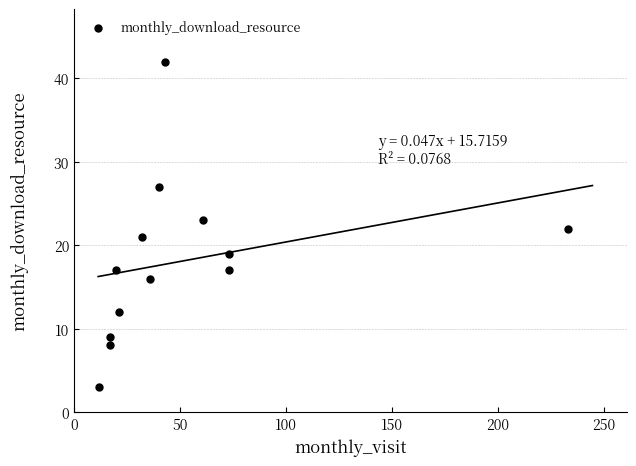

What is the range of Y values (max minus min)?

39